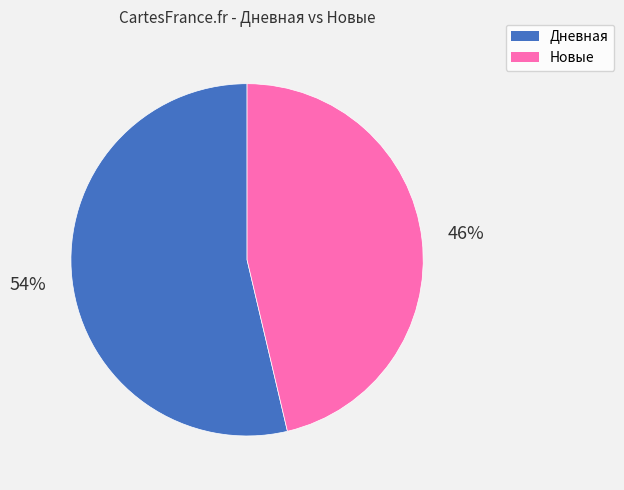

To the nearest percent, what is the average slice percentage?

50%